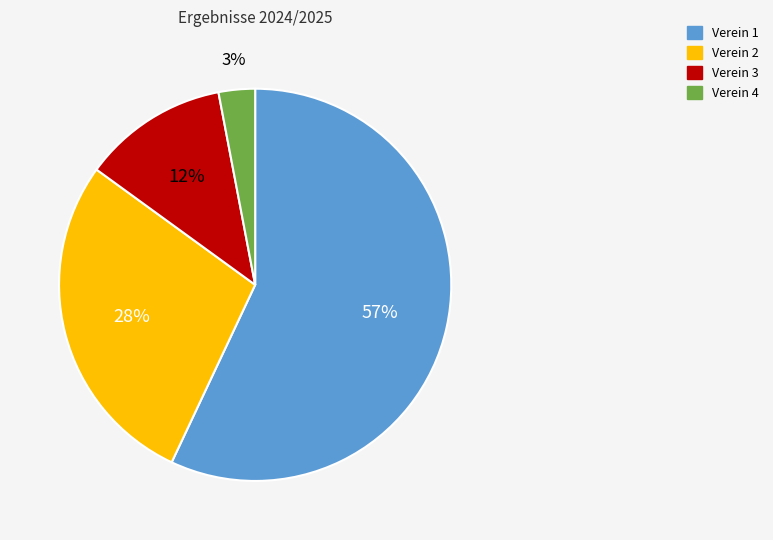

What is the largest slice in the pie chart?

Verein 1